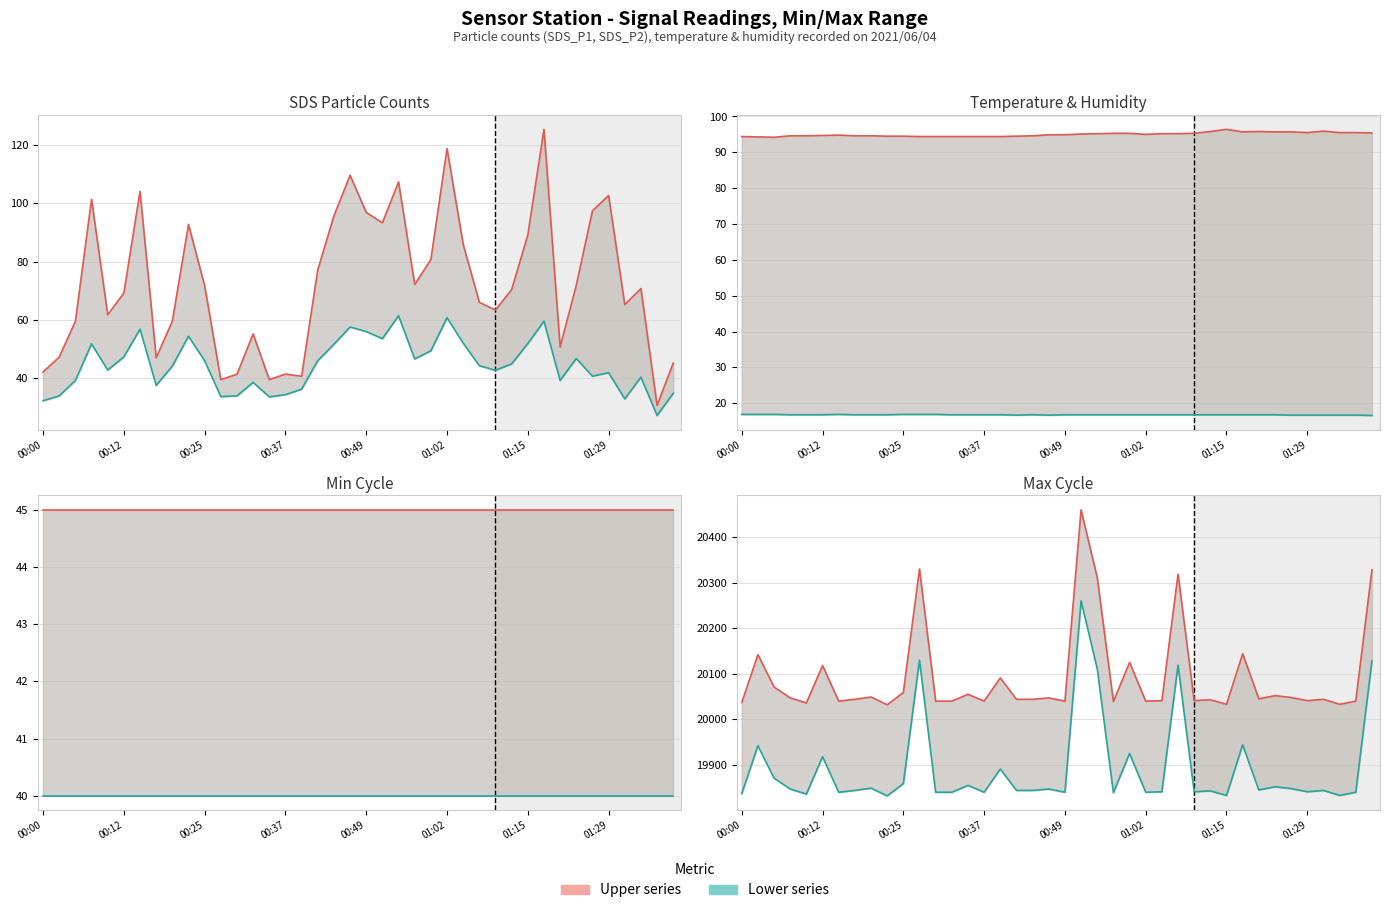

Count the number of categories in the chart.

40